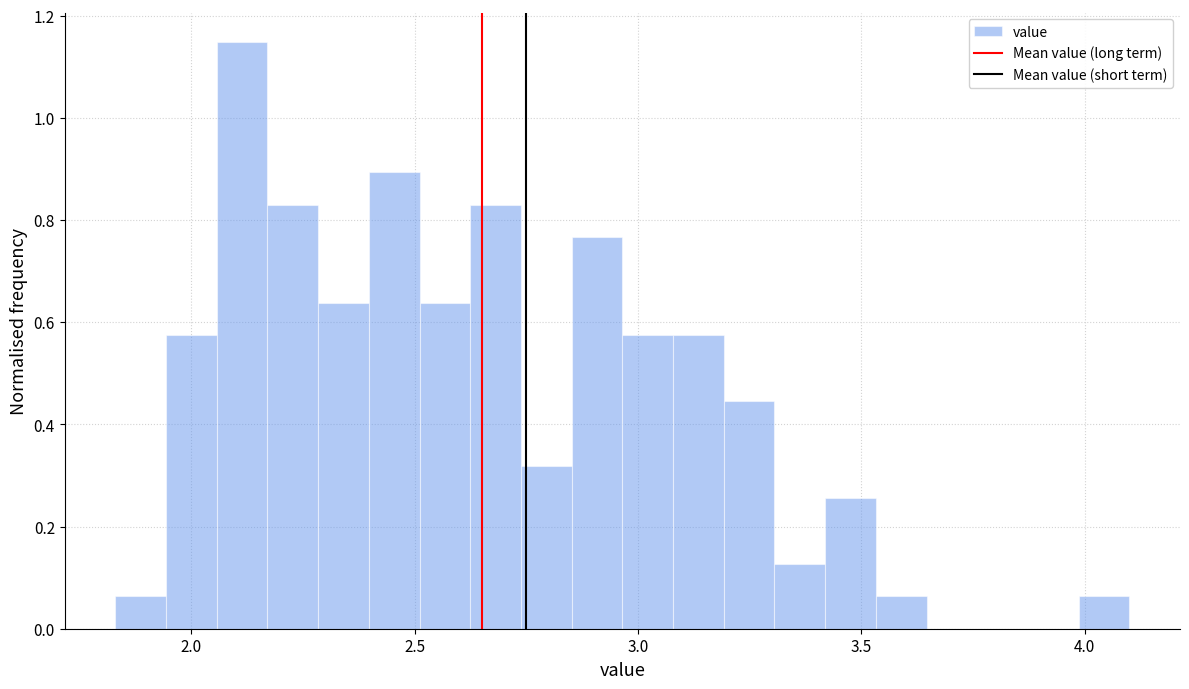

Read against the x-axis, roughly where is the centre of the tallest bar?

2.10